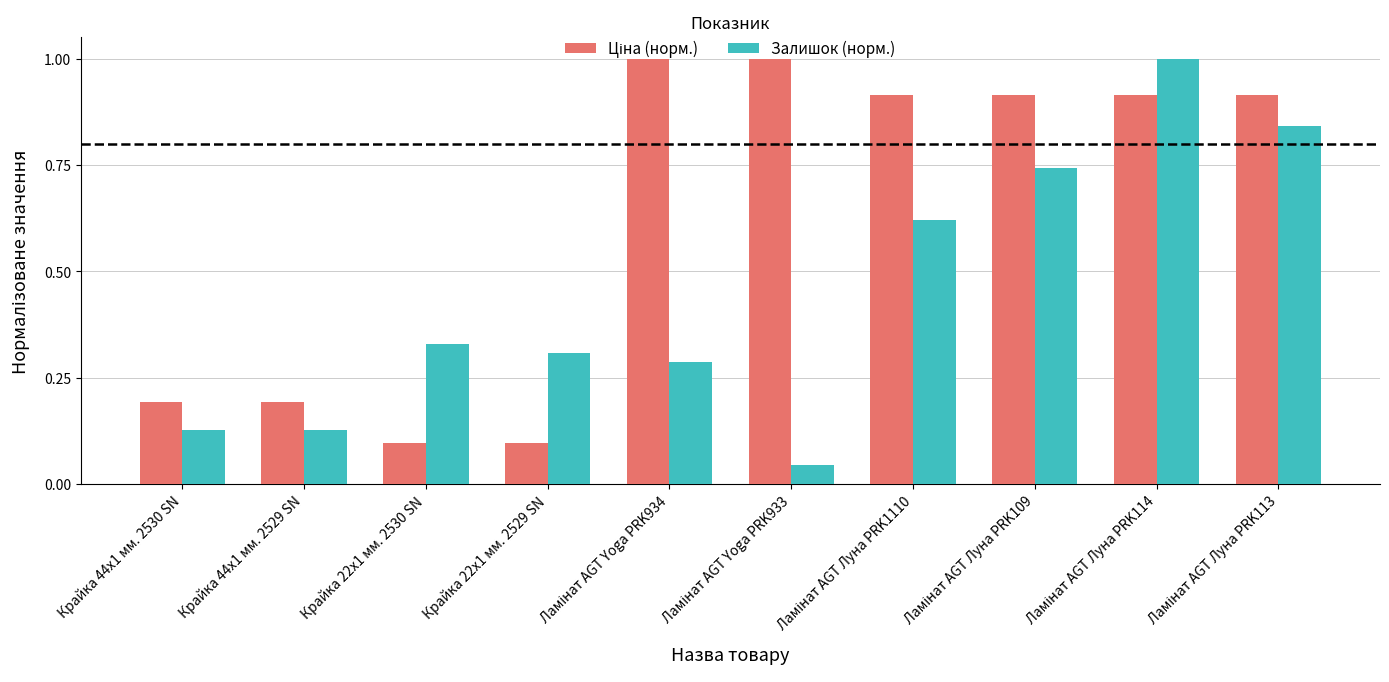

Which series has the largest range (max minus min)?

Залишок (норм.)